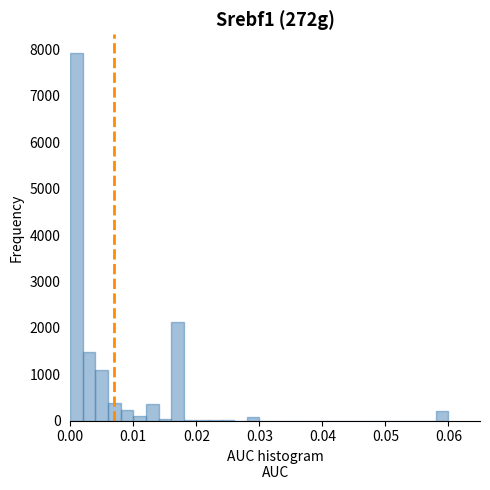

Read against the x-axis, roughly where is the centre of the tallest bar?

0.001